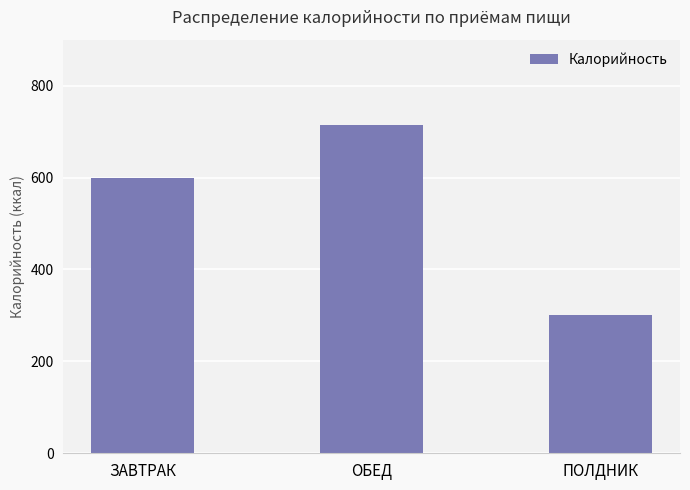

How many bars are there in total?

3